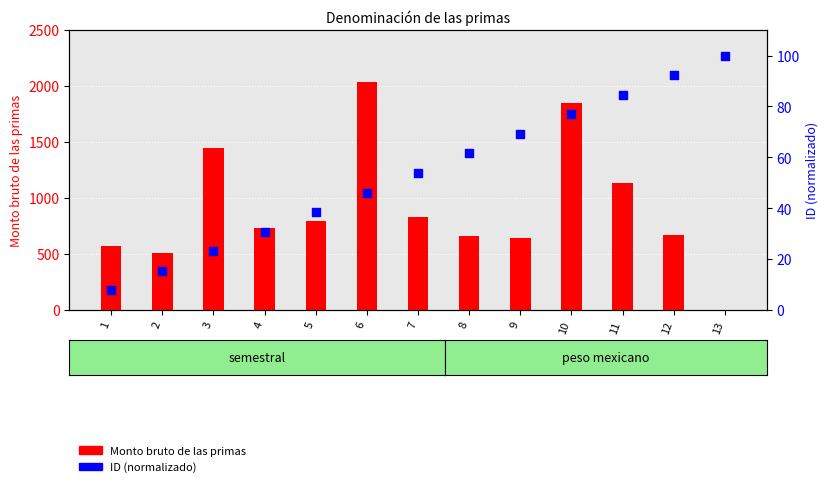

Which series reaches the minimum Y coordinate?

Monto bruto de las primas